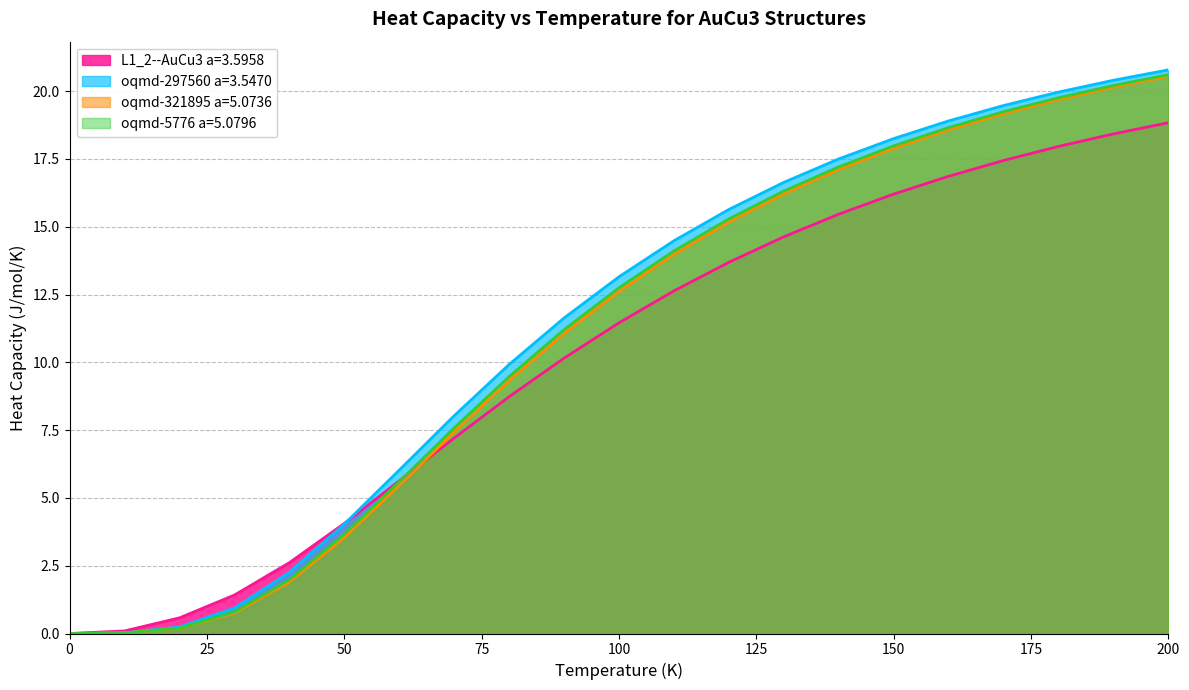

How many lines are shown in the chart?

4